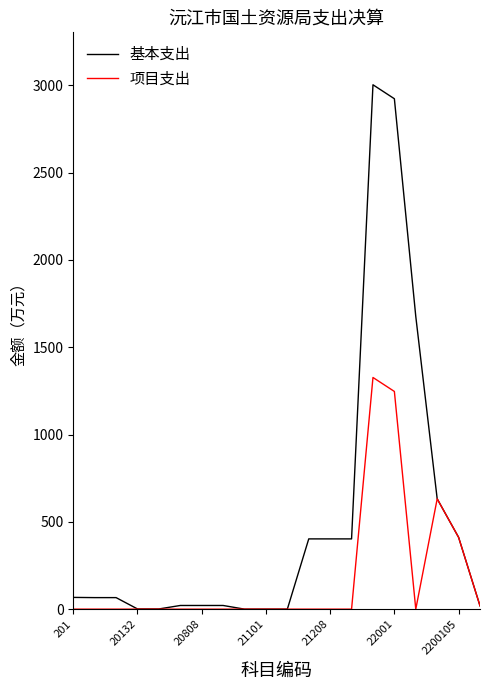

Rank the series by their maximum value, from highest to lowest.

基本支出, 项目支出